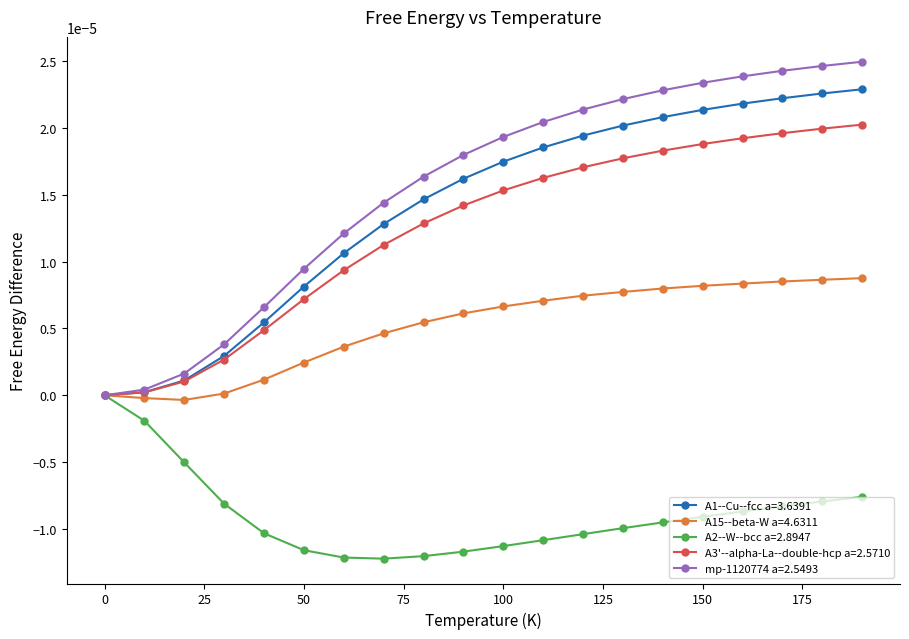

How many series are shown in this chart?

5